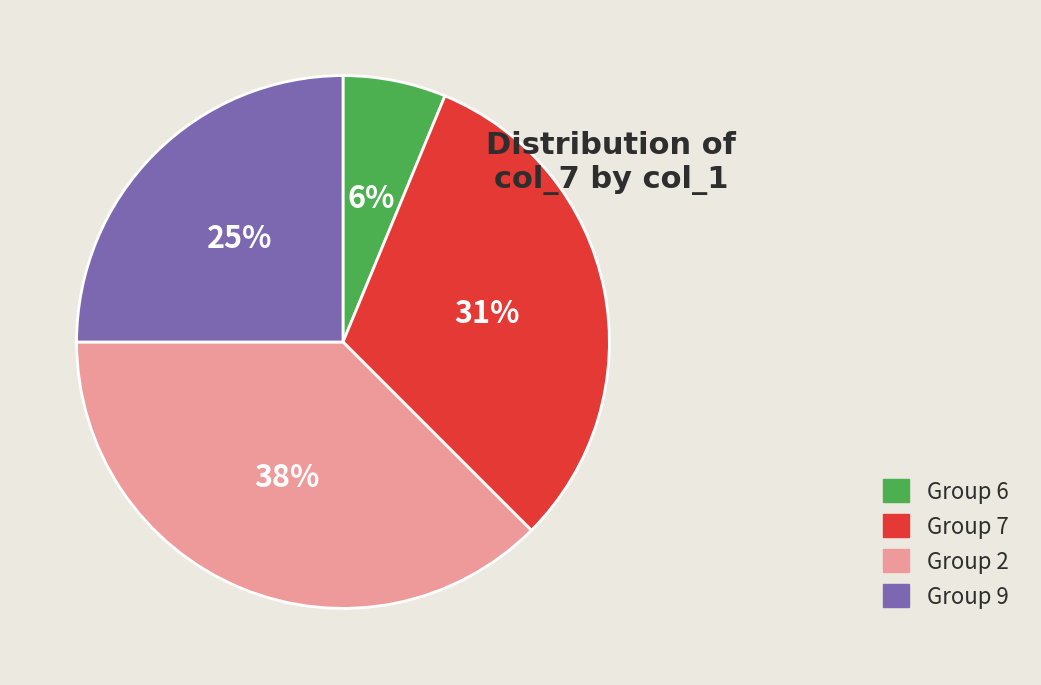

Is there any slice that represents more than half of the pie?

No